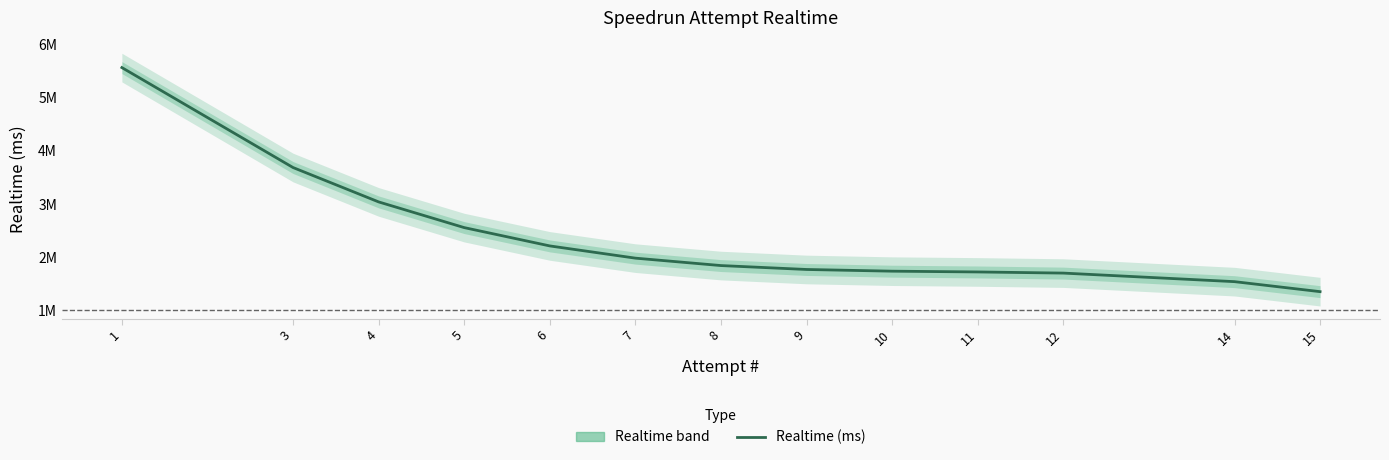

What is the sum of all values?

30716704.0